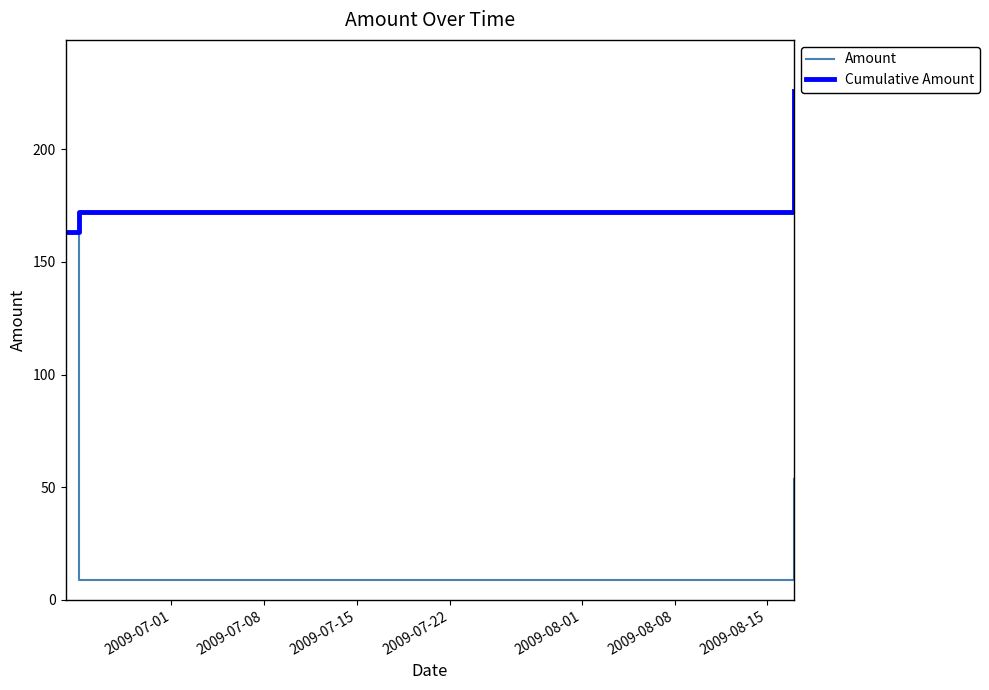

Which series has the largest range (max minus min)?

Amount